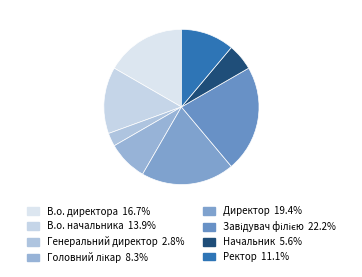

How many slices are in this pie chart?

8